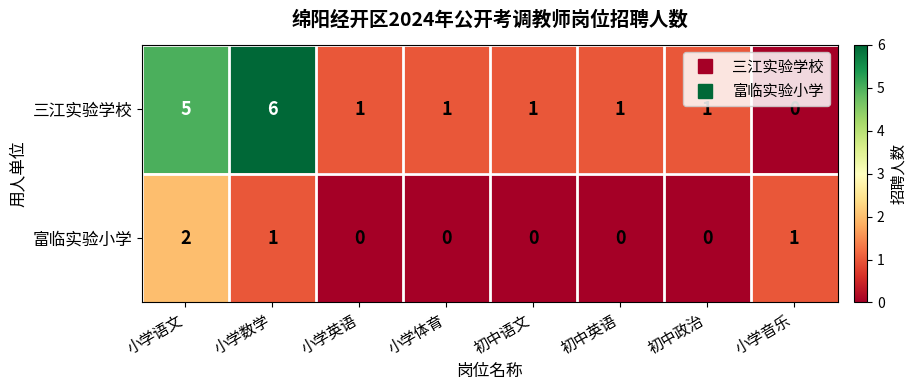

Which series has the largest range (max minus min)?

三江实验学校